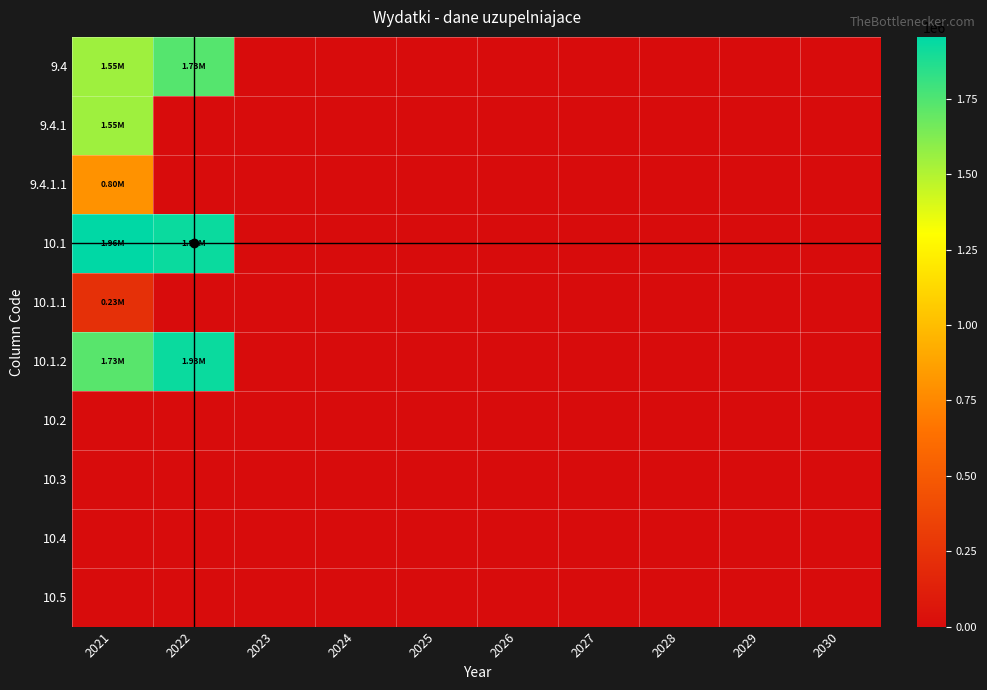

Reading right to left, what are all the values shown in this chart?

9.4: 2030=0.0	2029=0.0	2028=0.0	2027=0.0	2026=0.0	2025=0.0	2024=0.0	2023=0.0	2022=1734956.0	2021=1550000.0
9.4.1: 2030=0.0	2029=0.0	2028=0.0	2027=0.0	2026=0.0	2025=0.0	2024=0.0	2023=0.0	2022=0.0	2021=1550000.0
9.4.1.1: 2030=0.0	2029=0.0	2028=0.0	2027=0.0	2026=0.0	2025=0.0	2024=0.0	2023=0.0	2022=0.0	2021=801840.0
10.1: 2030=0.0	2029=0.0	2028=0.0	2027=0.0	2026=0.0	2025=0.0	2024=0.0	2023=0.0	2022=1926996.0	2021=1955369.0
10.1.1: 2030=0.0	2029=0.0	2028=0.0	2027=0.0	2026=0.0	2025=0.0	2024=0.0	2023=0.0	2022=0.0	2021=229019.0
10.1.2: 2030=0.0	2029=0.0	2028=0.0	2027=0.0	2026=0.0	2025=0.0	2024=0.0	2023=0.0	2022=1926996.0	2021=1726350.0
10.2: 2030=0.0	2029=0.0	2028=0.0	2027=0.0	2026=0.0	2025=0.0	2024=0.0	2023=0.0	2022=0.0	2021=0.0
10.3: 2030=0.0	2029=0.0	2028=0.0	2027=0.0	2026=0.0	2025=0.0	2024=0.0	2023=0.0	2022=0.0	2021=0.0
10.4: 2030=0.0	2029=0.0	2028=0.0	2027=0.0	2026=0.0	2025=0.0	2024=0.0	2023=0.0	2022=0.0	2021=0.0
10.5: 2030=0.0	2029=0.0	2028=0.0	2027=0.0	2026=0.0	2025=0.0	2024=0.0	2023=0.0	2022=0.0	2021=0.0